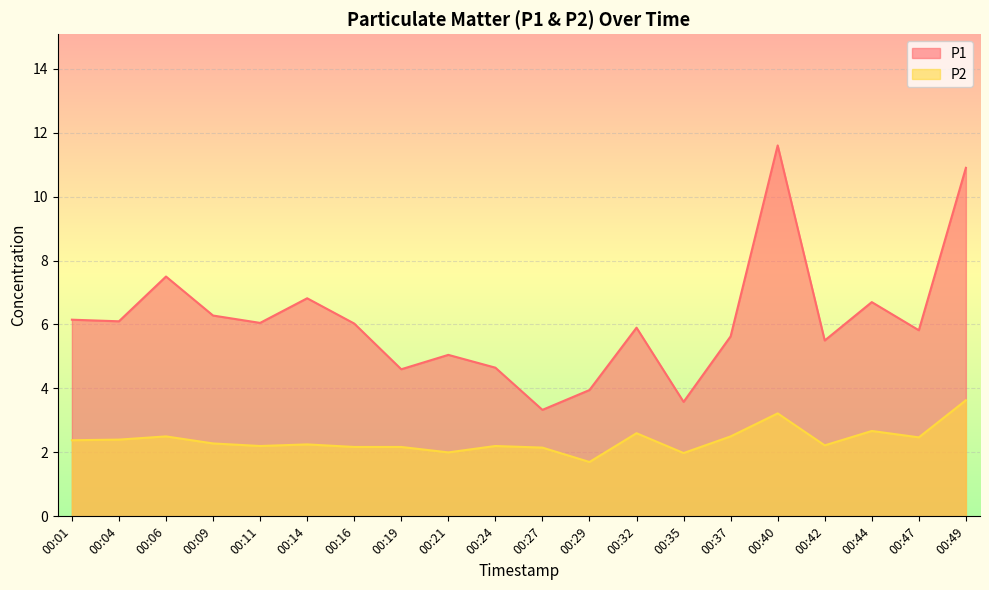

What is the average value of the P1 series?

6.1